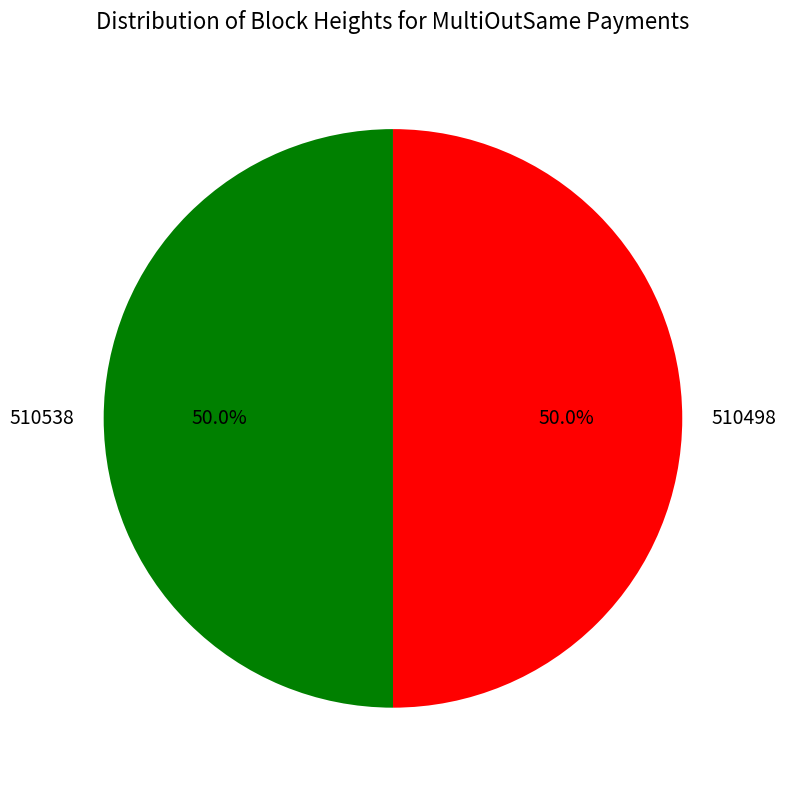

How many segments does this pie chart have?

2